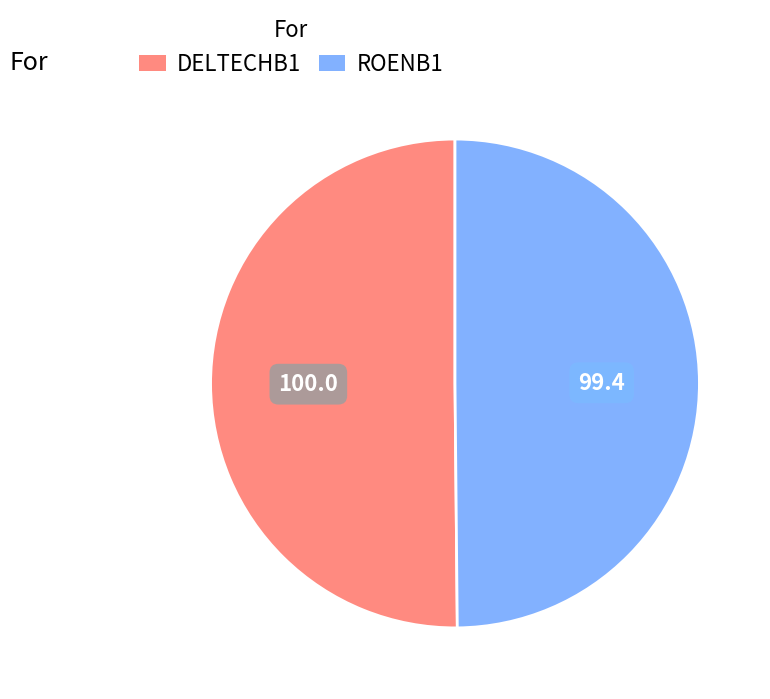

Approximately how many times larger is the value at DELTECHB1 compared to ROENB1?

1.0